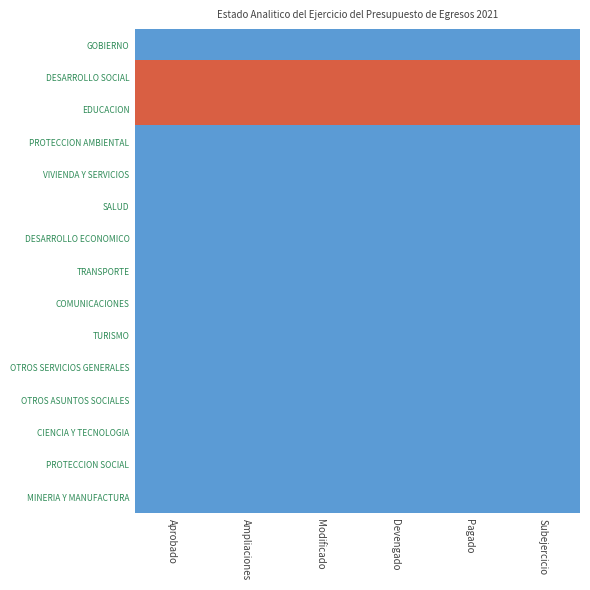

Reading left to right, what are all the values shown in this chart?

GOBIERNO: Aprobado=-0.4	Ampliaciones=-0.4	Modificado=-0.4	Devengado=-0.4	Pagado=-0.4	Subejercicio=-0.4
DESARROLLO SOCIAL: Aprobado=2.5	Ampliaciones=2.5	Modificado=2.5	Devengado=2.5	Pagado=2.5	Subejercicio=2.5
EDUCACION: Aprobado=2.5	Ampliaciones=2.5	Modificado=2.5	Devengado=2.5	Pagado=2.5	Subejercicio=2.5
PROTECCION AMBIENTAL: Aprobado=-0.4	Ampliaciones=-0.4	Modificado=-0.4	Devengado=-0.4	Pagado=-0.4	Subejercicio=-0.4
VIVIENDA Y SERVICIOS: Aprobado=-0.4	Ampliaciones=-0.4	Modificado=-0.4	Devengado=-0.4	Pagado=-0.4	Subejercicio=-0.4
SALUD: Aprobado=-0.4	Ampliaciones=-0.4	Modificado=-0.4	Devengado=-0.4	Pagado=-0.4	Subejercicio=-0.4
DESARROLLO ECONOMICO: Aprobado=-0.4	Ampliaciones=-0.4	Modificado=-0.4	Devengado=-0.4	Pagado=-0.4	Subejercicio=-0.4
TRANSPORTE: Aprobado=-0.4	Ampliaciones=-0.4	Modificado=-0.4	Devengado=-0.4	Pagado=-0.4	Subejercicio=-0.4
COMUNICACIONES: Aprobado=-0.4	Ampliaciones=-0.4	Modificado=-0.4	Devengado=-0.4	Pagado=-0.4	Subejercicio=-0.4
TURISMO: Aprobado=-0.4	Ampliaciones=-0.4	Modificado=-0.4	Devengado=-0.4	Pagado=-0.4	Subejercicio=-0.4
OTROS SERVICIOS GENERALES: Aprobado=-0.4	Ampliaciones=-0.4	Modificado=-0.4	Devengado=-0.4	Pagado=-0.4	Subejercicio=-0.4
OTROS ASUNTOS SOCIALES: Aprobado=-0.4	Ampliaciones=-0.4	Modificado=-0.4	Devengado=-0.4	Pagado=-0.4	Subejercicio=-0.4
CIENCIA Y TECNOLOGIA: Aprobado=-0.4	Ampliaciones=-0.4	Modificado=-0.4	Devengado=-0.4	Pagado=-0.4	Subejercicio=-0.4
PROTECCION SOCIAL: Aprobado=-0.4	Ampliaciones=-0.4	Modificado=-0.4	Devengado=-0.4	Pagado=-0.4	Subejercicio=-0.4
MINERIA Y MANUFACTURA: Aprobado=-0.4	Ampliaciones=-0.4	Modificado=-0.4	Devengado=-0.4	Pagado=-0.4	Subejercicio=-0.4